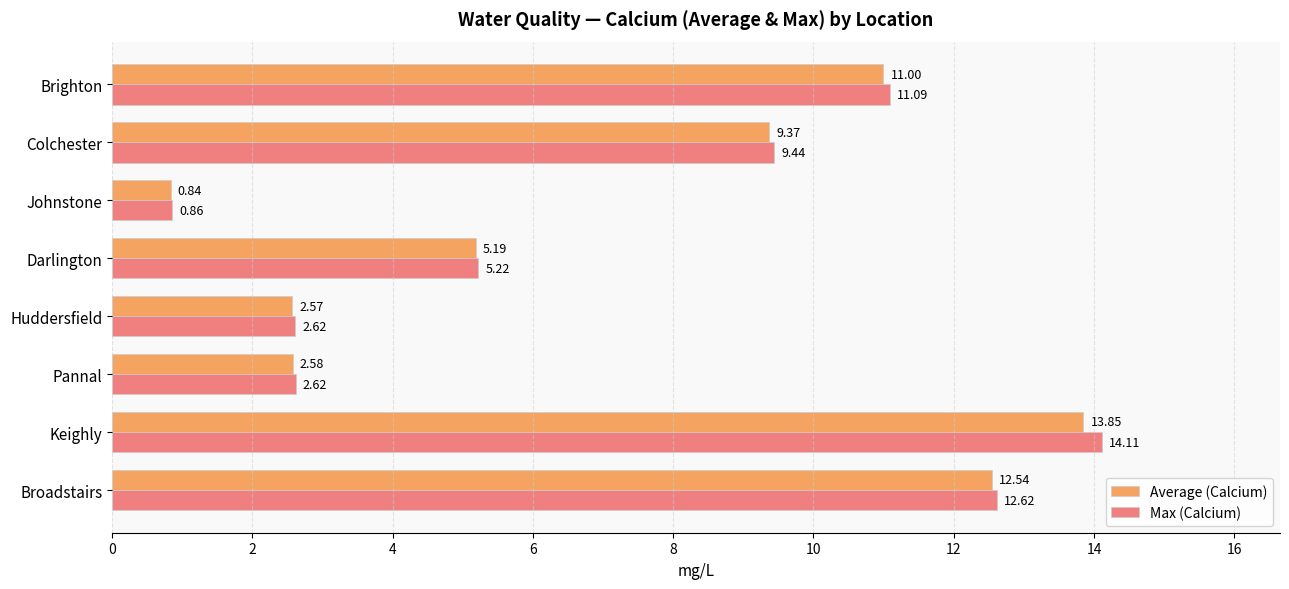

Count the number of categories in the chart.

8